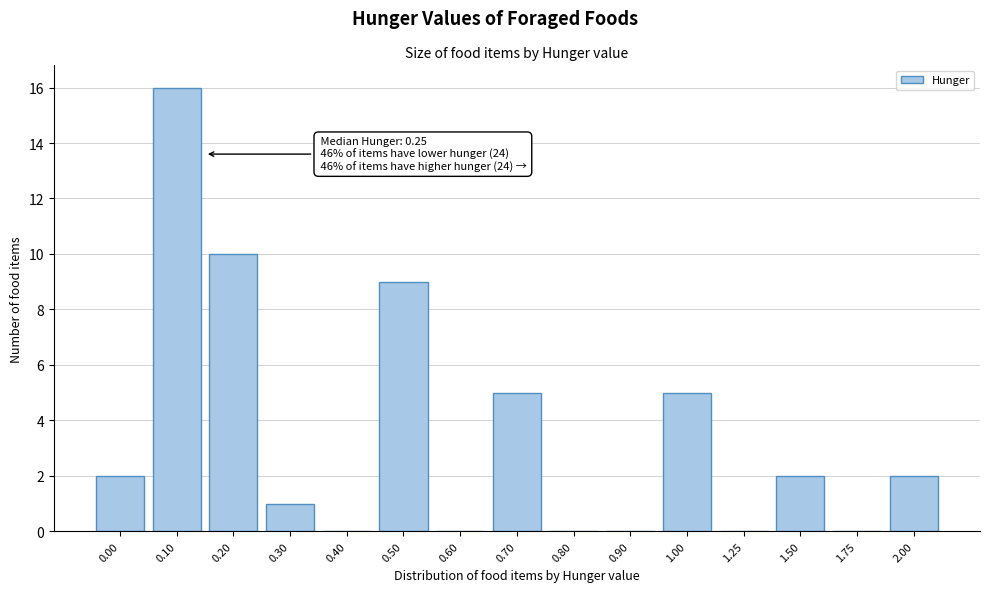

Reading left to right, extract all data points from this chart.

0.00=2	0.10=16	0.20=10	0.30=1	0.40=0	0.50=9	0.60=0	0.70=5	0.80=0	0.90=0	1.00=5	1.25=0	1.50=2	1.75=0	2.00=2